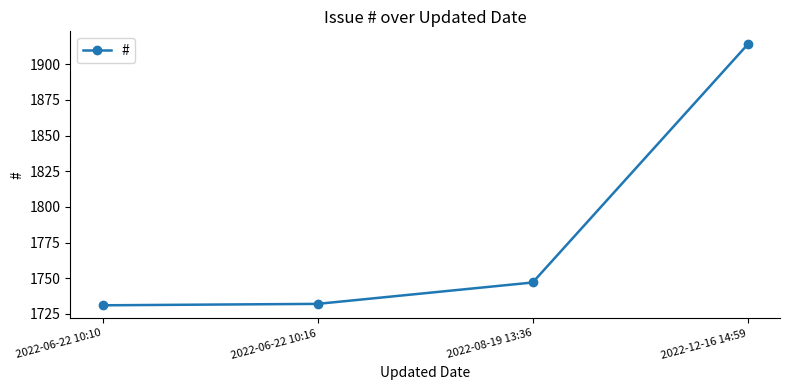

What is the minimum value shown in the chart?

1731